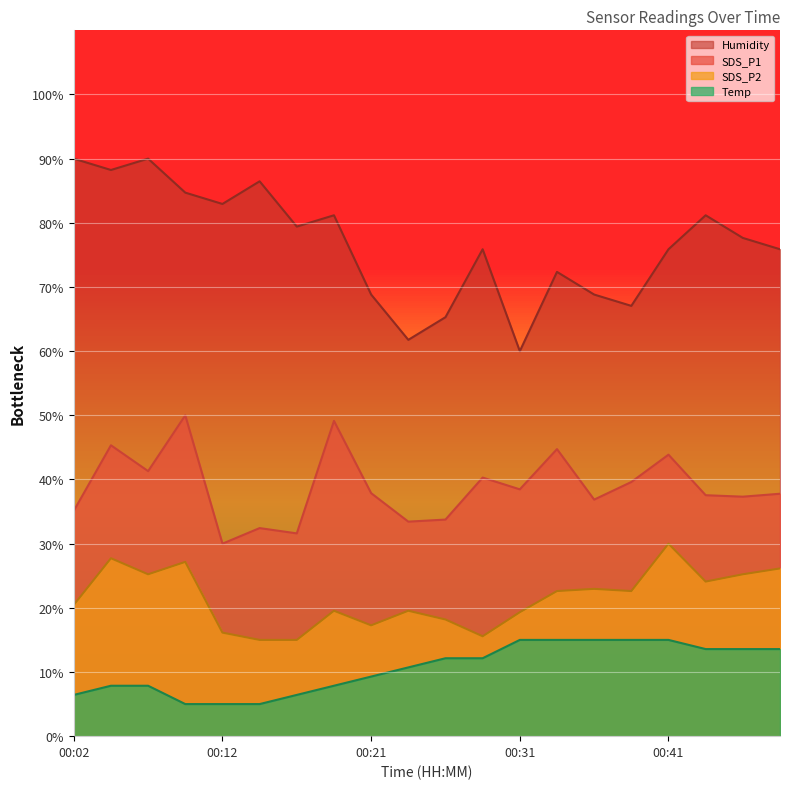

Where is the first local minimum for SDS_P1?

00:07